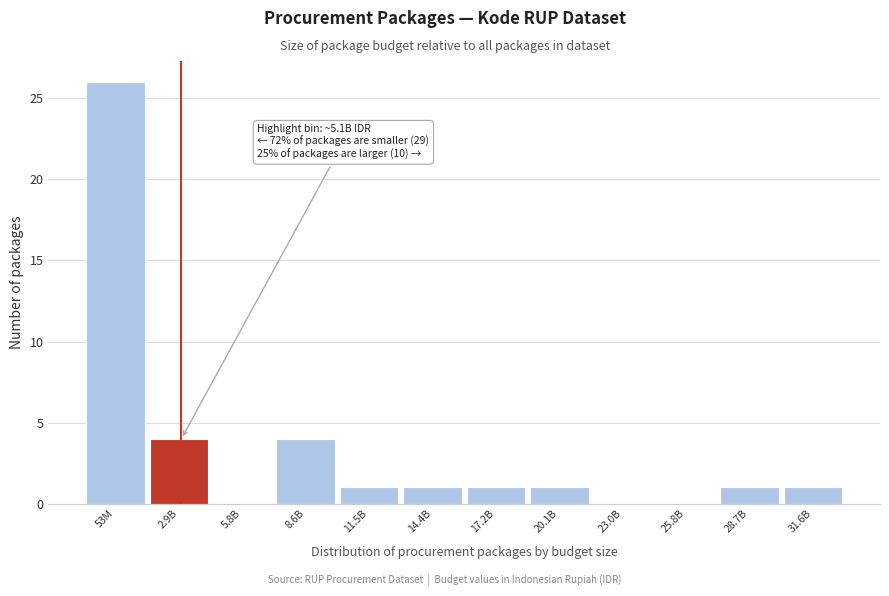

Reading left to right, extract all data points from this chart.

53M=26	2.9B=4	5.8B=0	8.6B=4	11.5B=1	14.4B=1	17.2B=1	20.1B=1	23.0B=0	25.8B=0	28.7B=1	31.6B=1